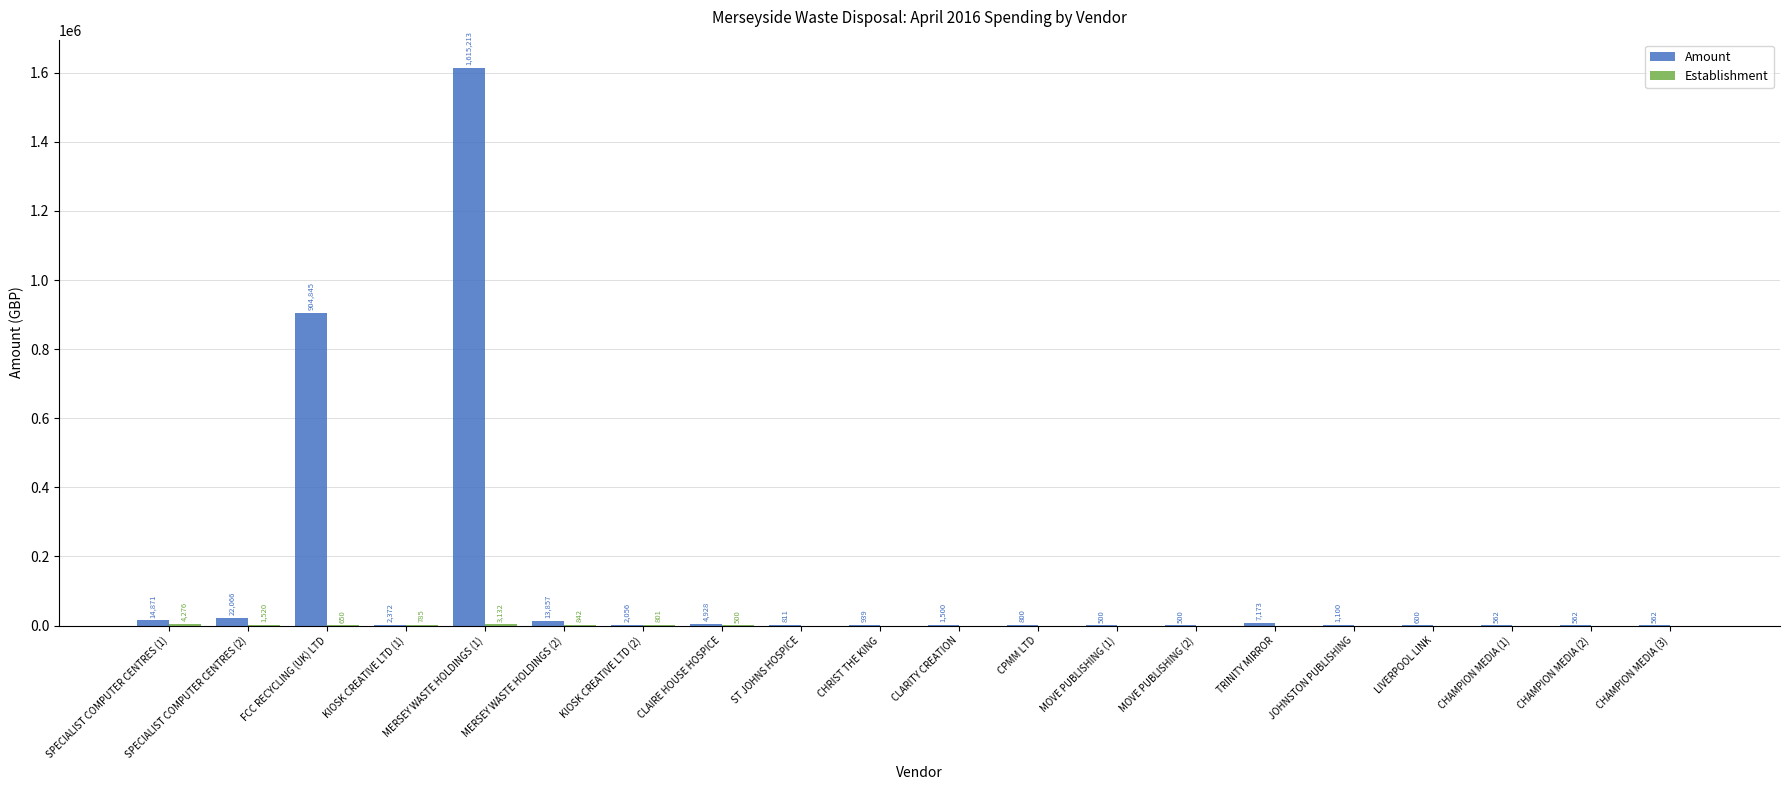

What is the highest value of the Amount series?

1615212.6